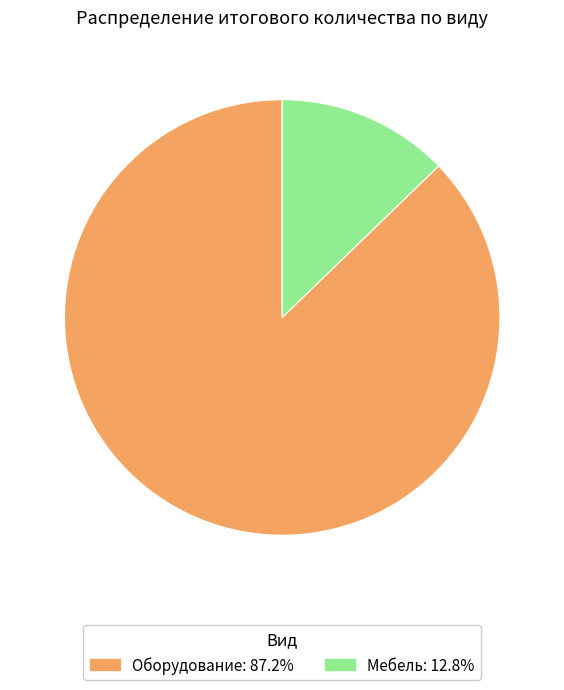

Is there a majority slice in this chart?

Yes